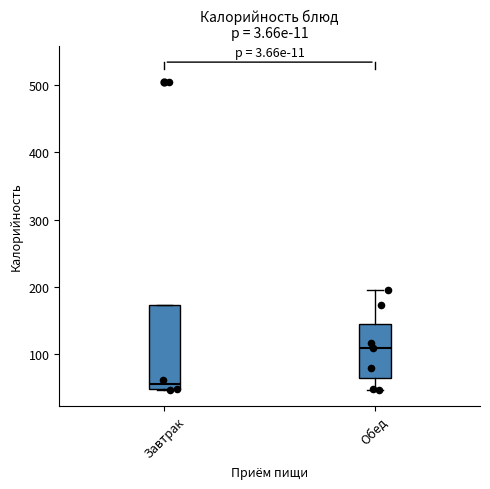

Where does the median line of the box for Завтрак sit on the y-axis? The values are not printed on the chart, so give them approximately, as read against the axis.

60